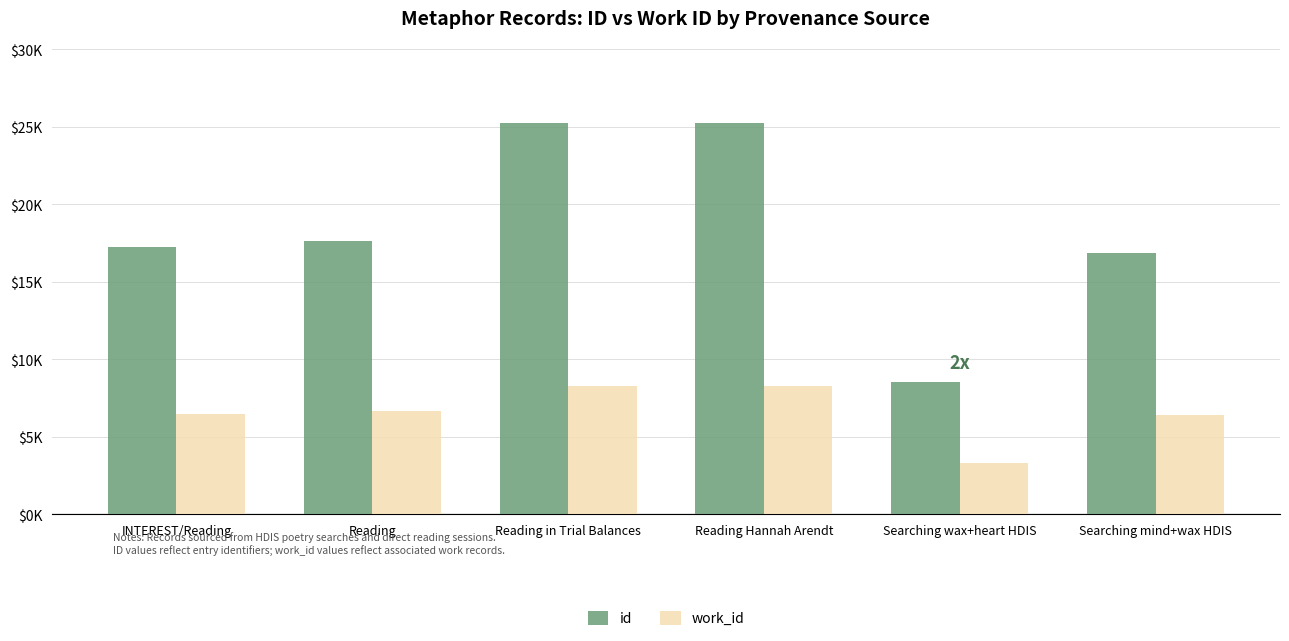

At which category is the sum across all series the highest?

Reading Hannah Arendt